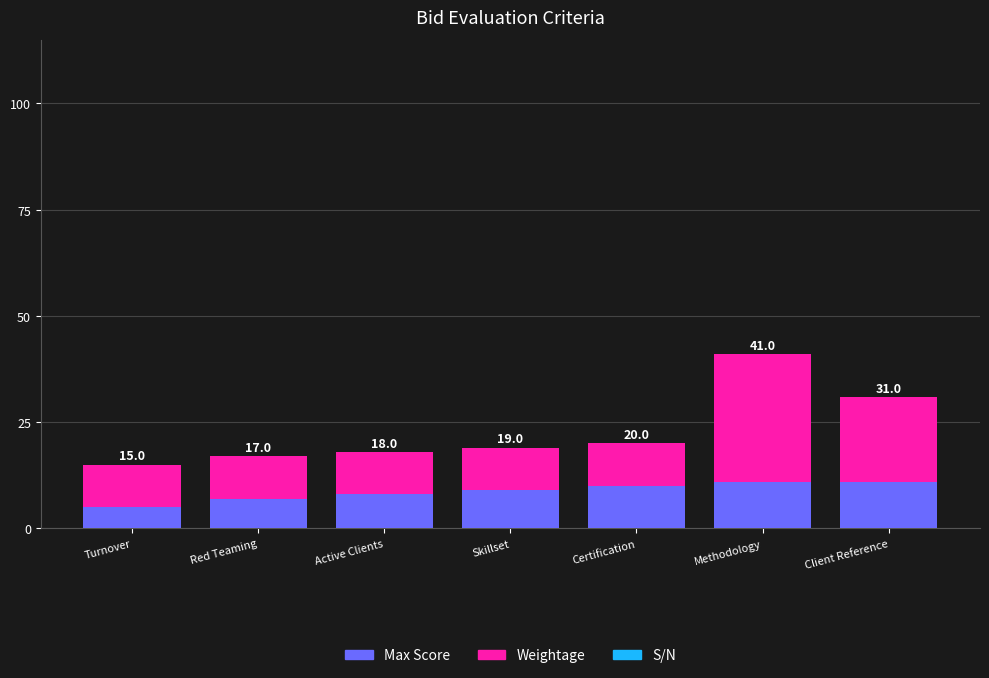

Are the bars grouped side by side (vs. stacked)?

No